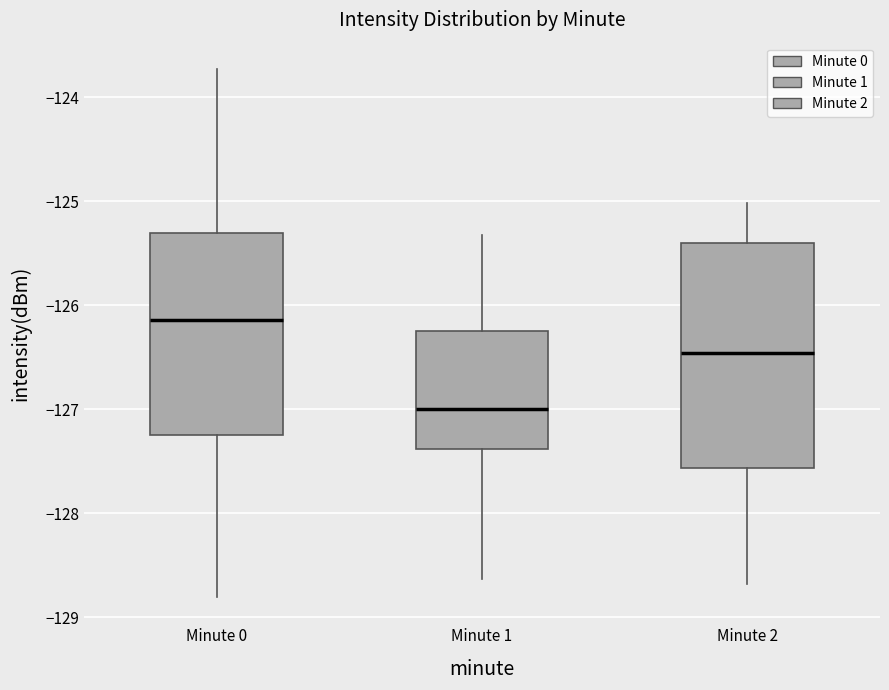

Which box is the tallest, from its lower edge to its upper edge?

Minute 2